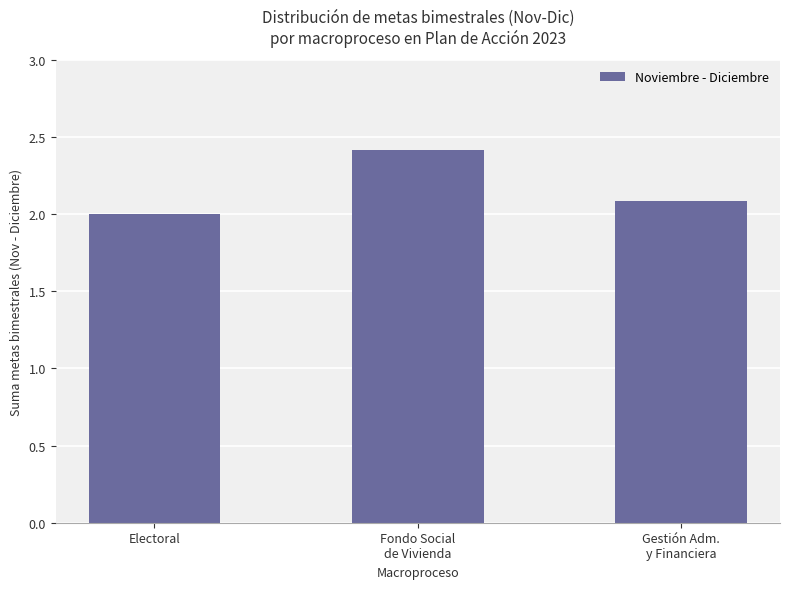

At which category does the chart reach its peak across all series?

Fondo Social
de Vivienda